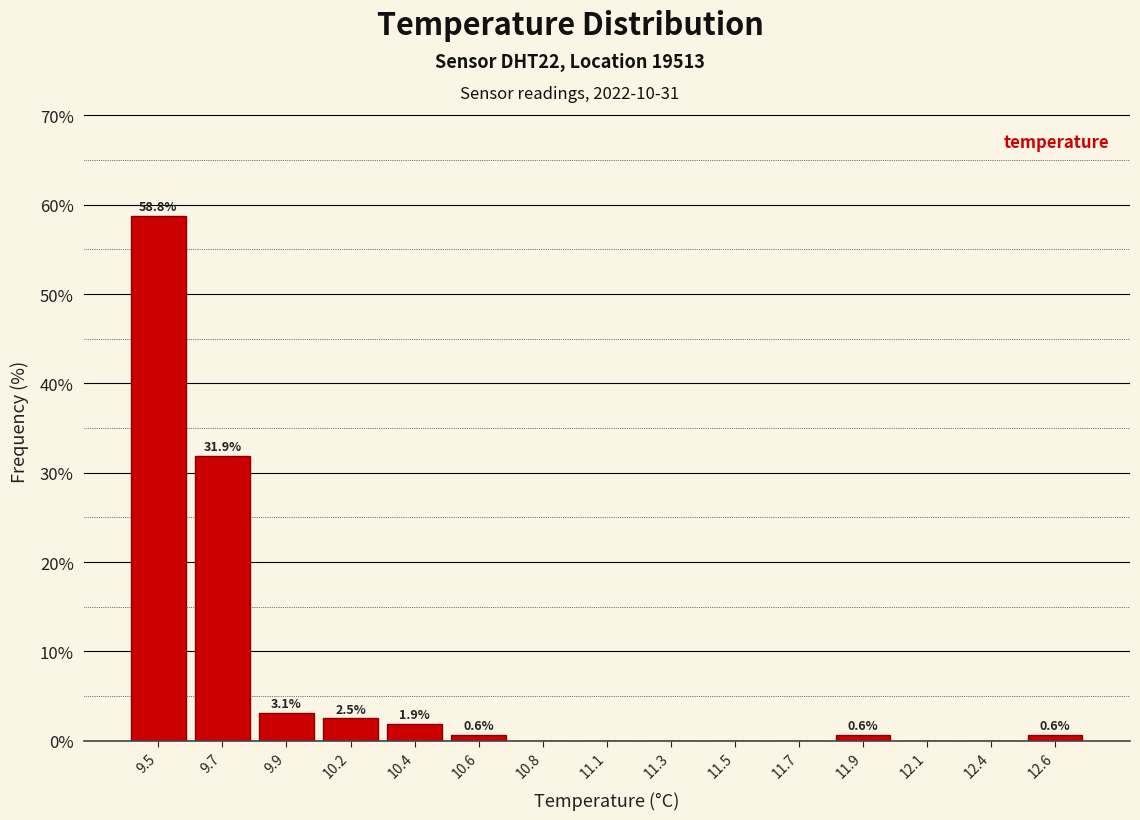

Reading left to right, list all the values displayed in this chart.

9.5=58.8	9.7=31.9	9.9=3.1	10.2=2.5	10.4=1.9	10.6=0.6	10.8=0.0	11.1=0.0	11.3=0.0	11.5=0.0	11.7=0.0	11.9=0.6	12.1=0.0	12.4=0.0	12.6=0.6